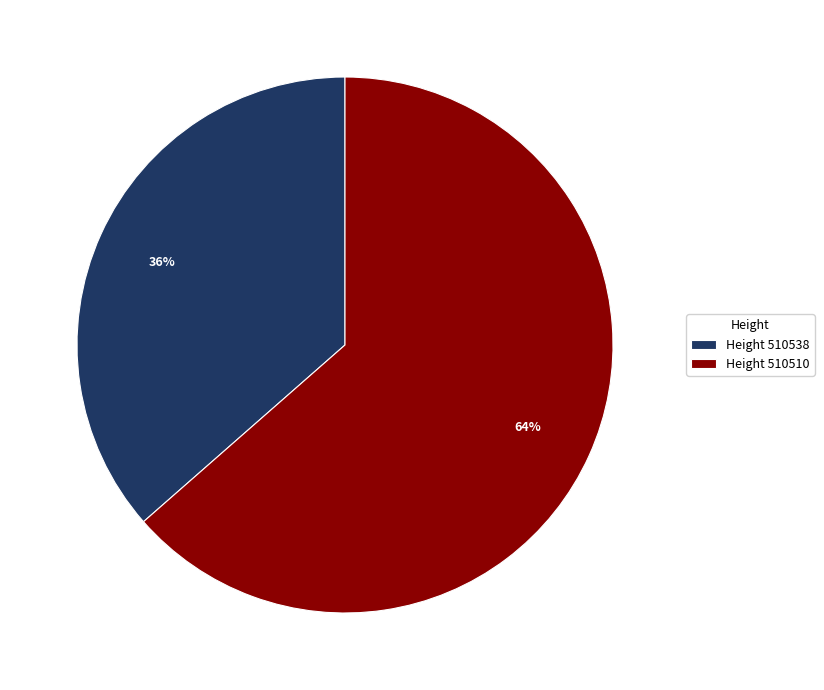

Which has a higher value, Height 510510 or Height 510538?

Height 510510